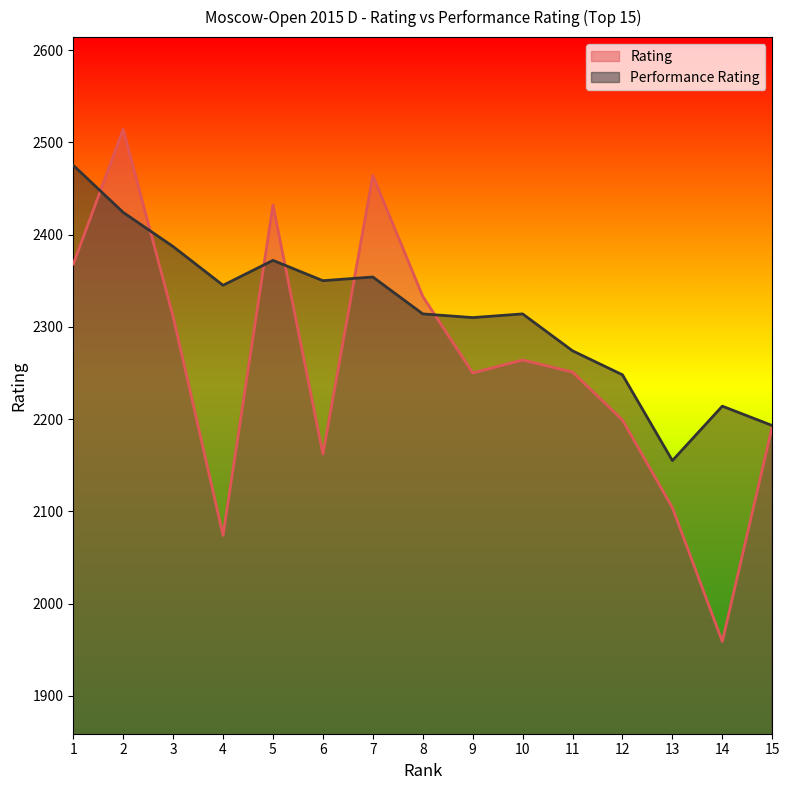

Where is the first local maximum for Rating?

2